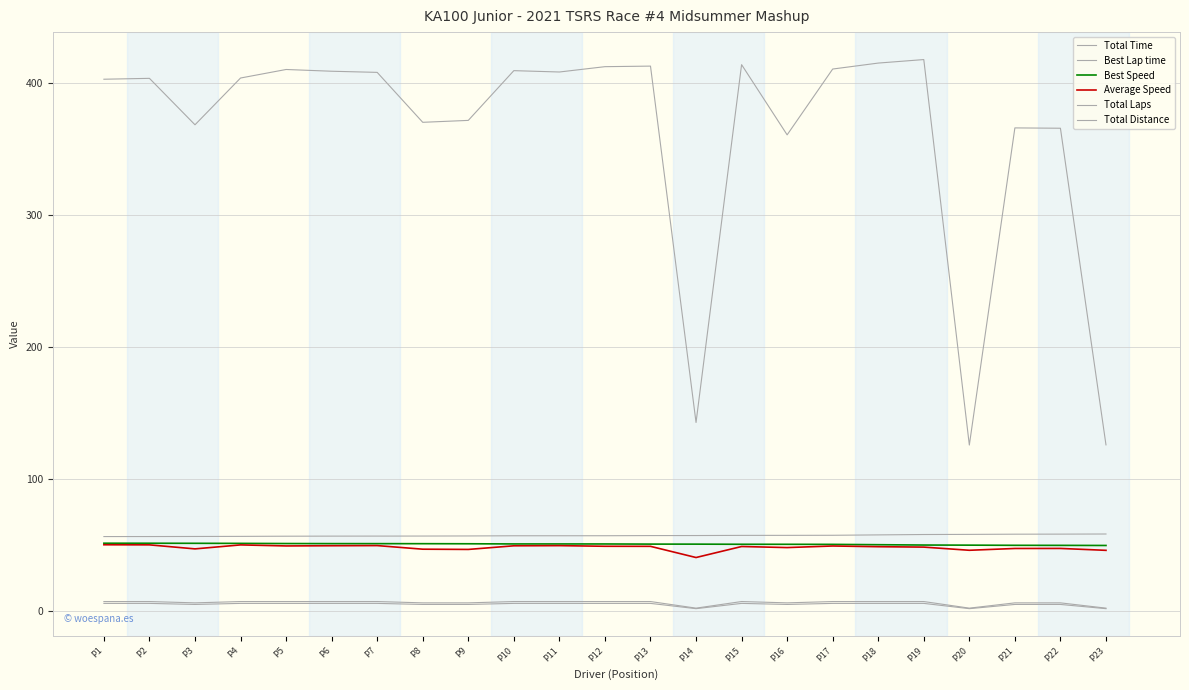

What is the difference between the second highest and second lowest values in the Average Speed series?

4.2